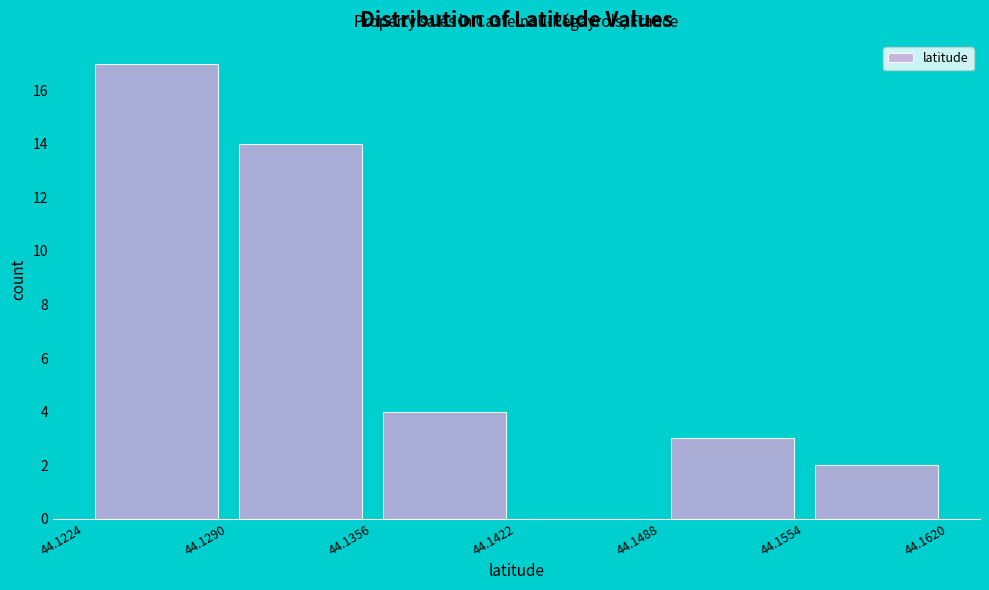

Over which range of the x-axis is the bar tallest?

44.1224 to 44.1290